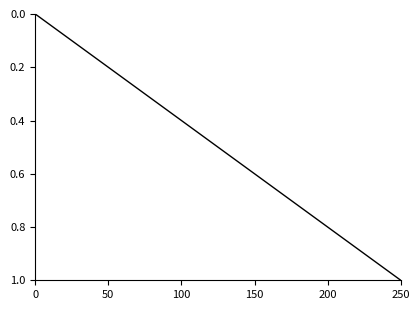

How many values exceed 0?

23